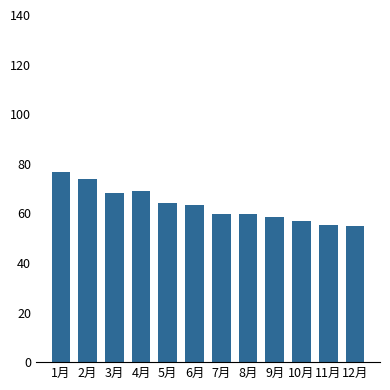

What is the minimum value shown in the chart?

54.8